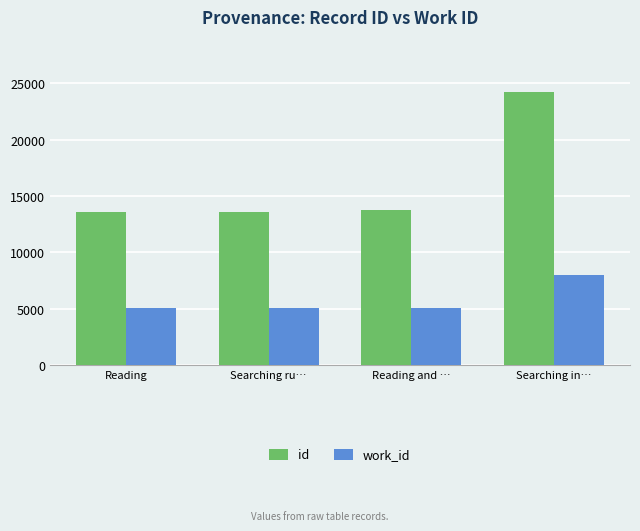

Rank the series by their maximum value, from lowest to highest.

work_id, id